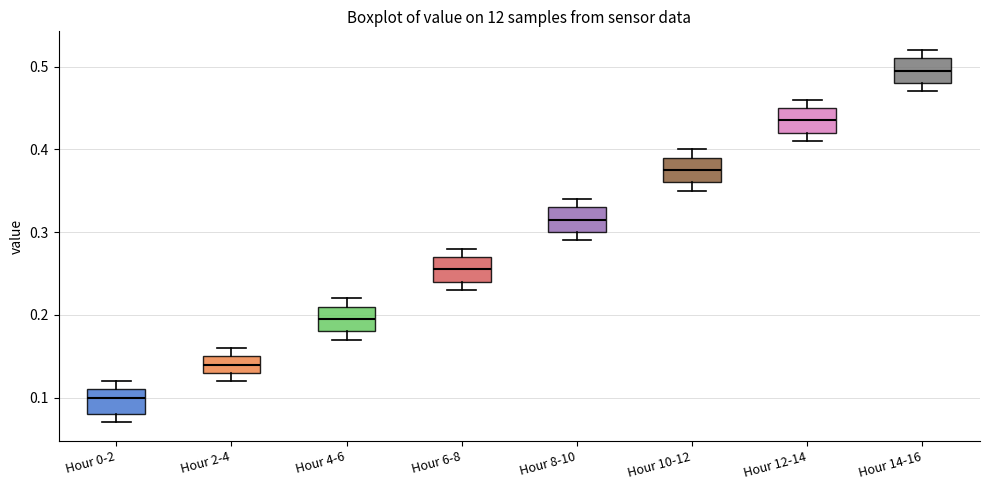

Which box's median line is the highest?

Hour 14-16